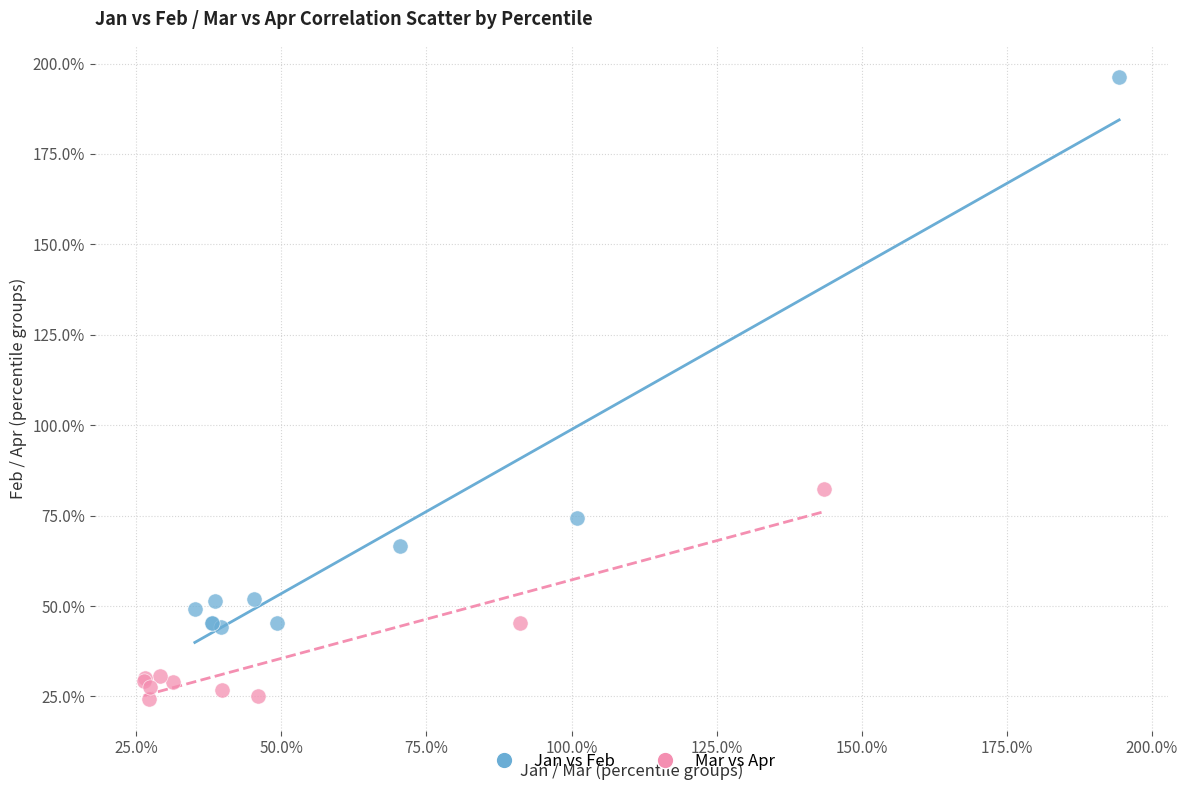

Which series contains the lowest Y value?

Mar vs Apr